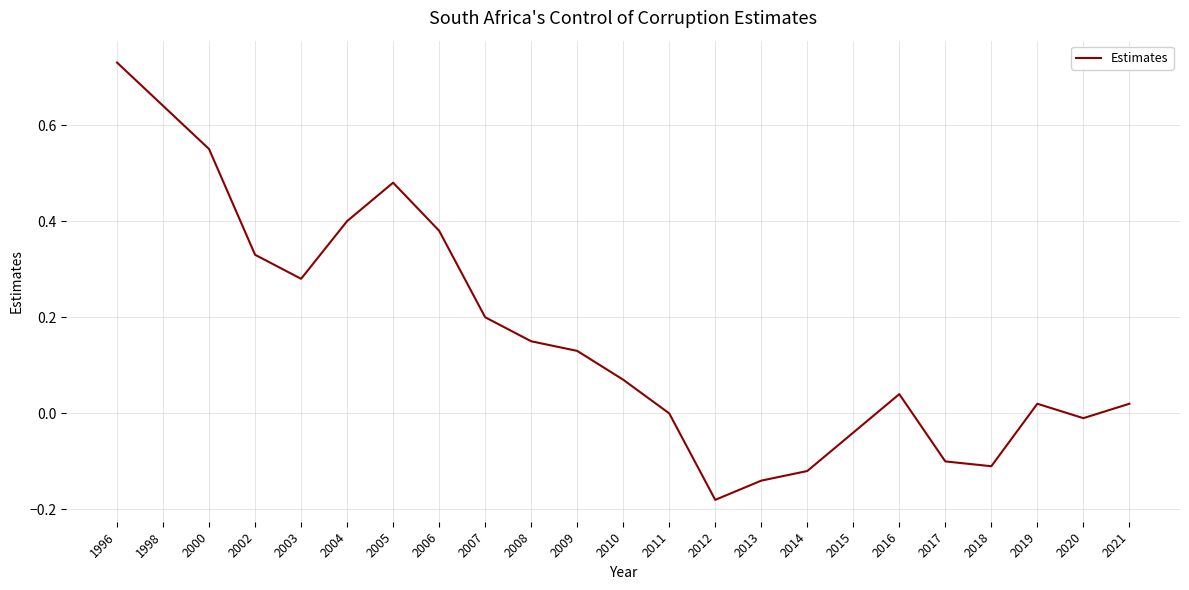

At which label does the data first exceed 0?

1996